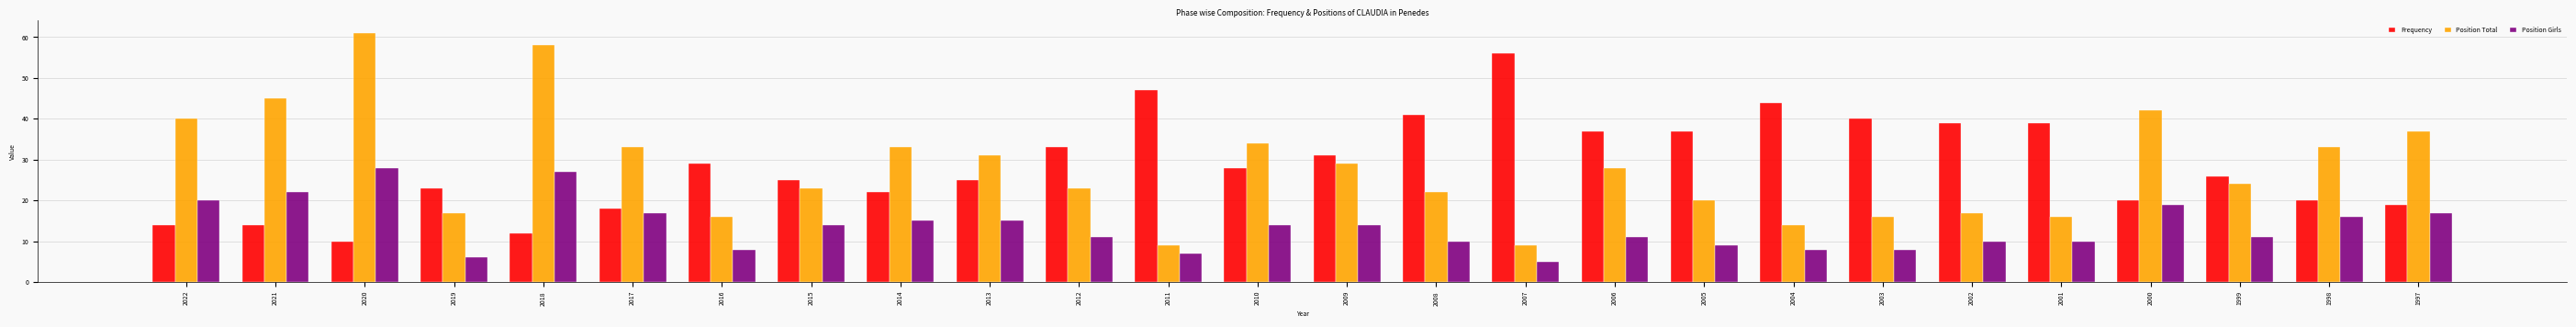

What is the value of the Position Girls bar at the 3rd from the left?

28